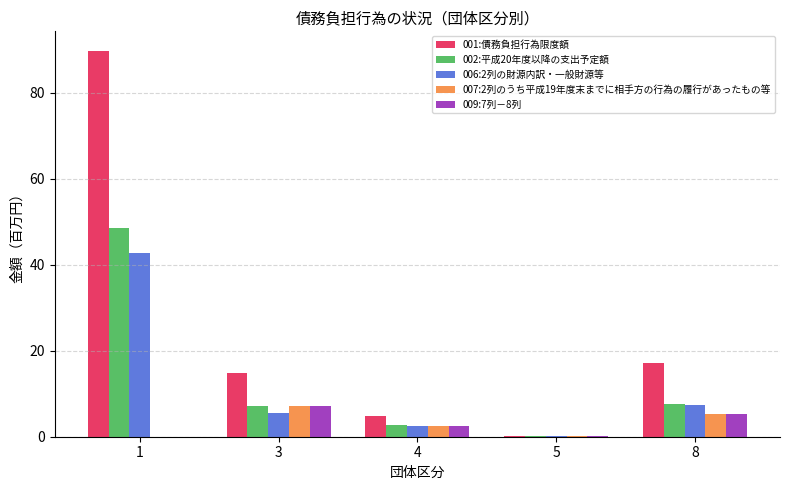

How many groups of bars are there?

5